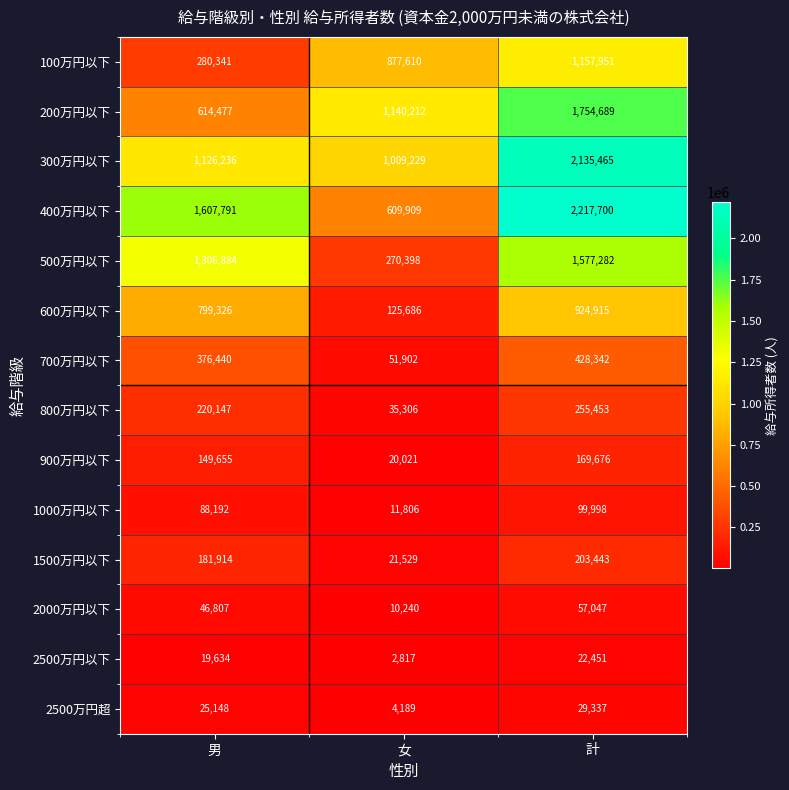

What is the difference between the 900万円以下 values at 男 and 女?

129634